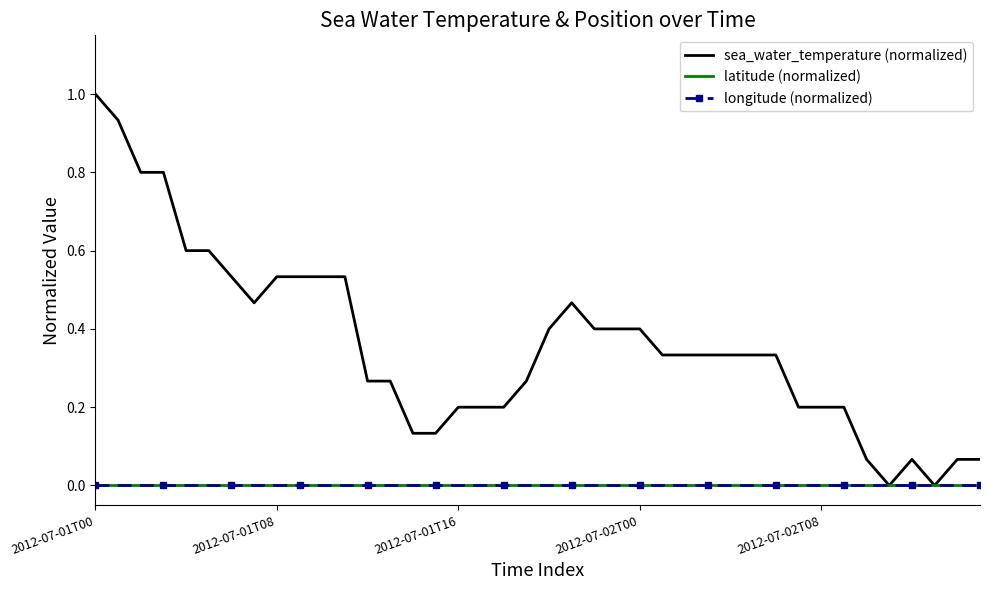

True or false: longitude (normalized) has more than 0 points higher than both neighbors.

False